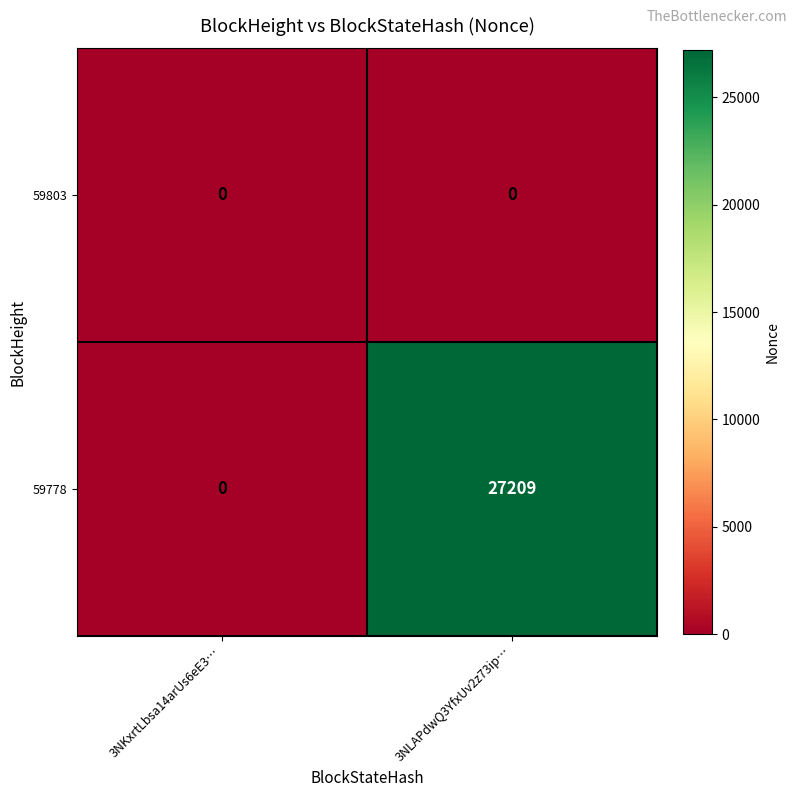

At which category does the chart reach its peak across all series?

3NLAPdwQ3YfxUv2z73ip…